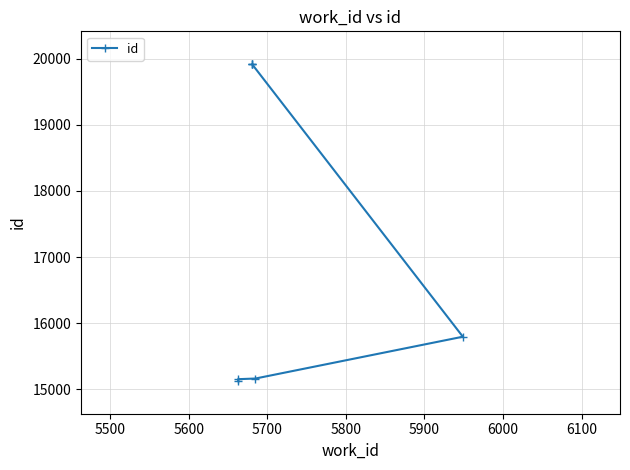

What is the value of the 2nd point from the left?

15150